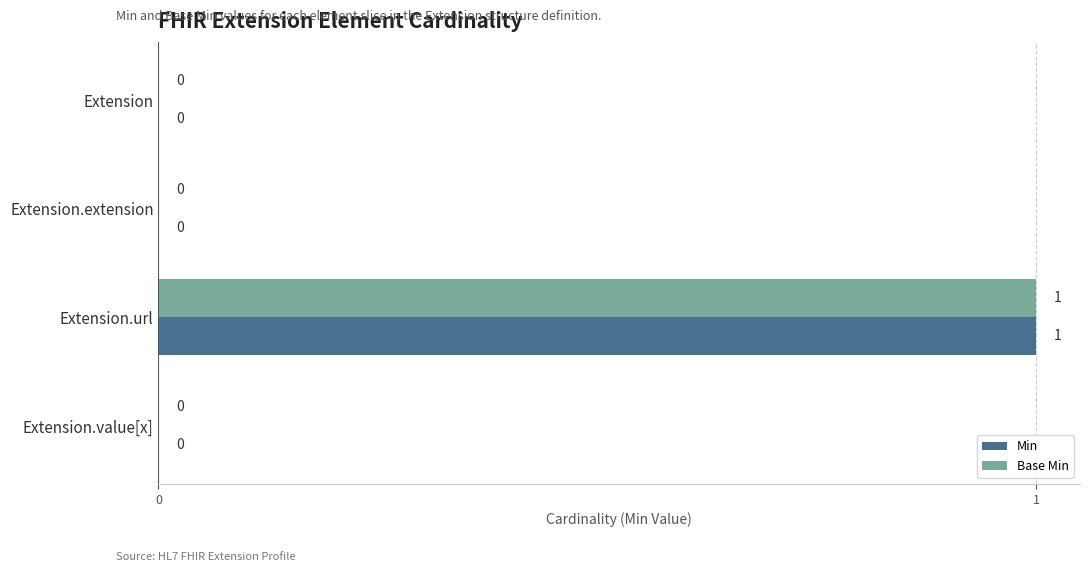

At which category is the sum across all series the highest?

Extension.url